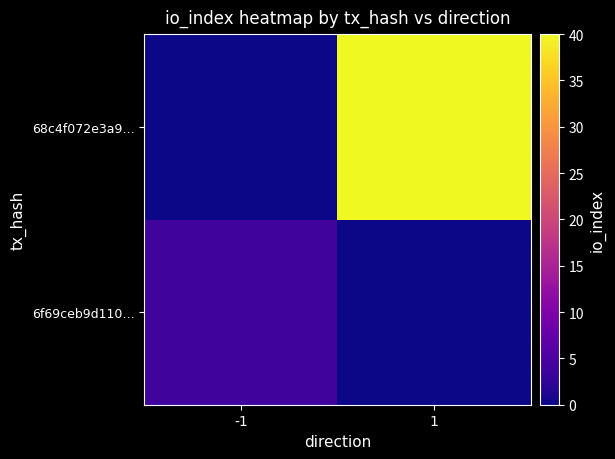

At which category is the sum across all series the highest?

1